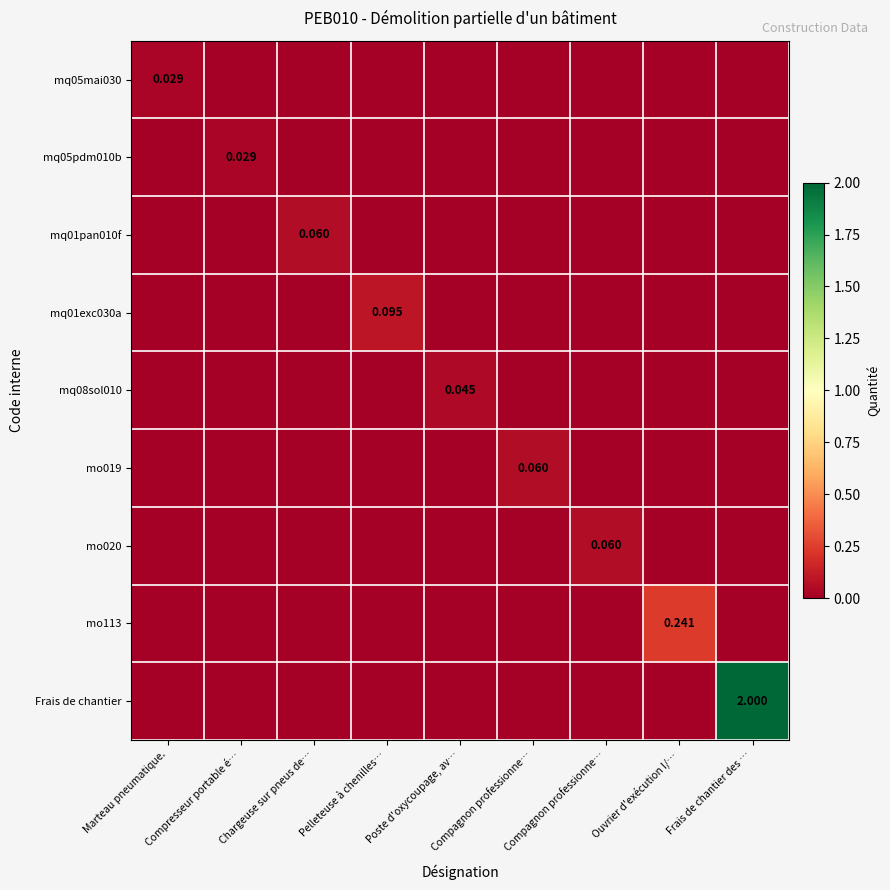

At how many categories does at least one series exceed 0?

9